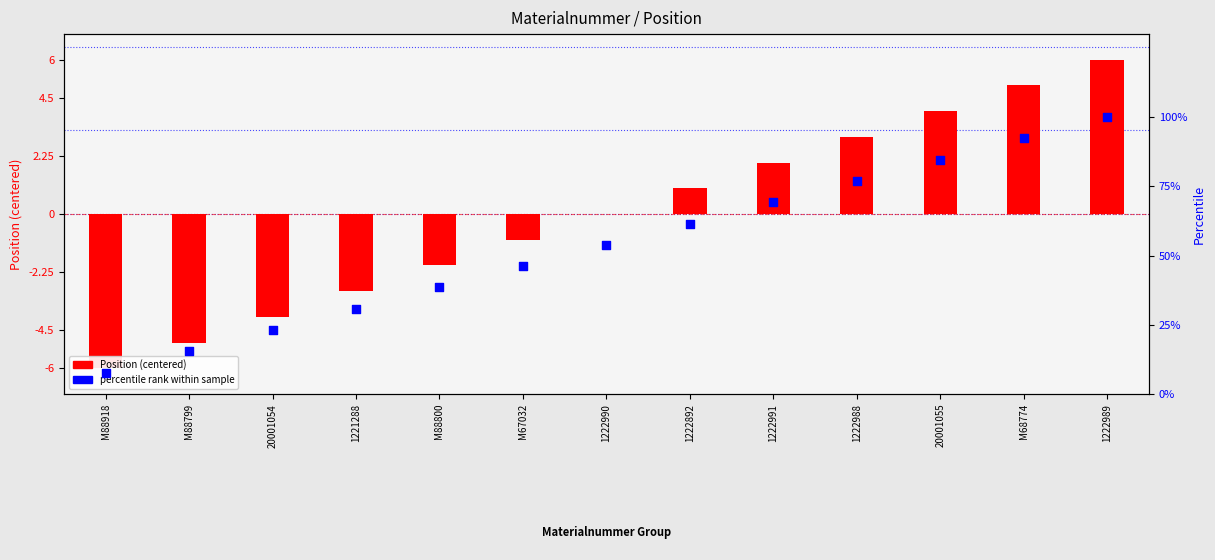

What are all the series names shown in the legend?

Position (centered), percentile rank within sample